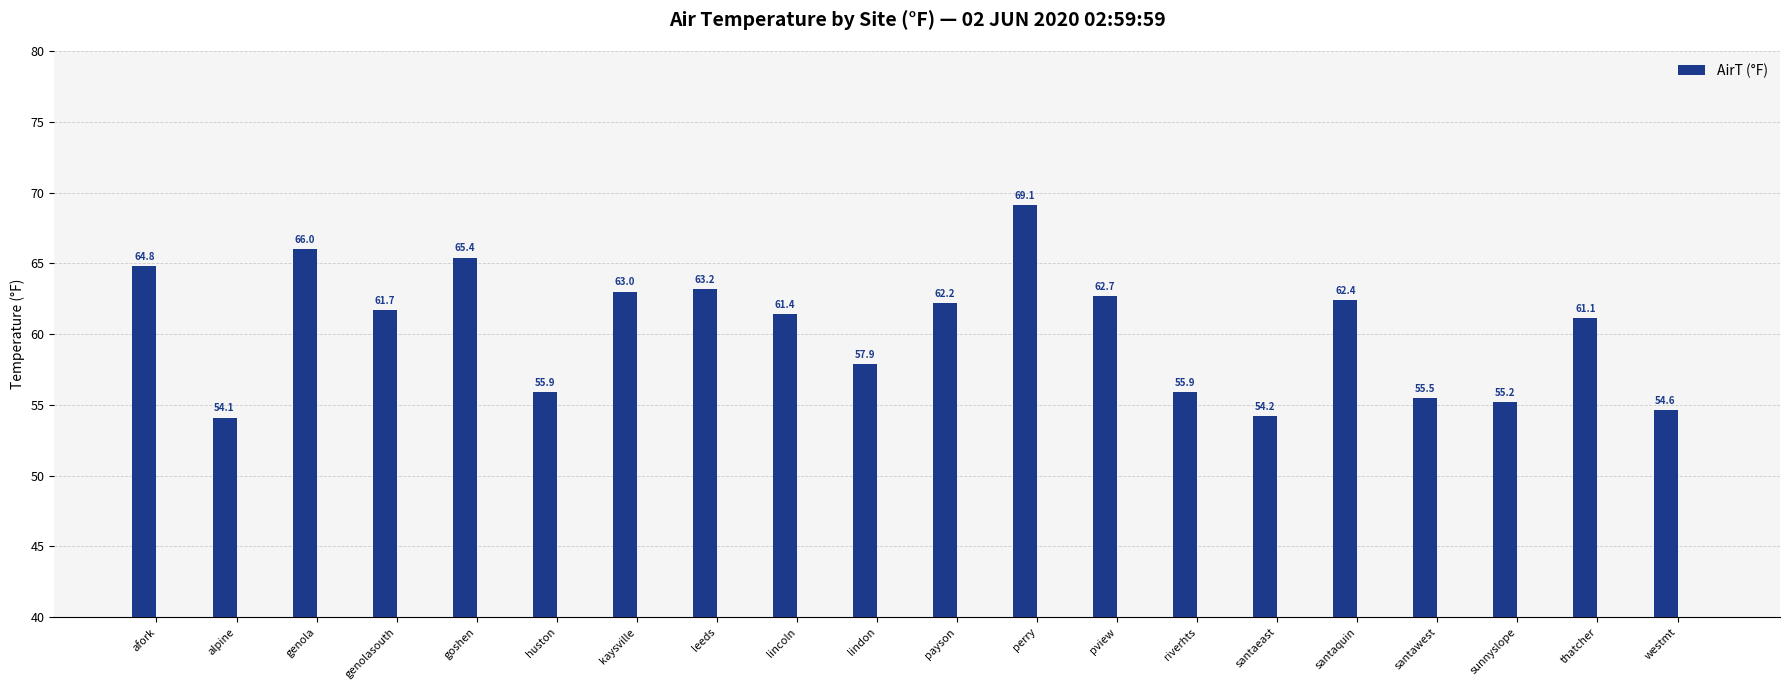

How many bars are there in total?

20